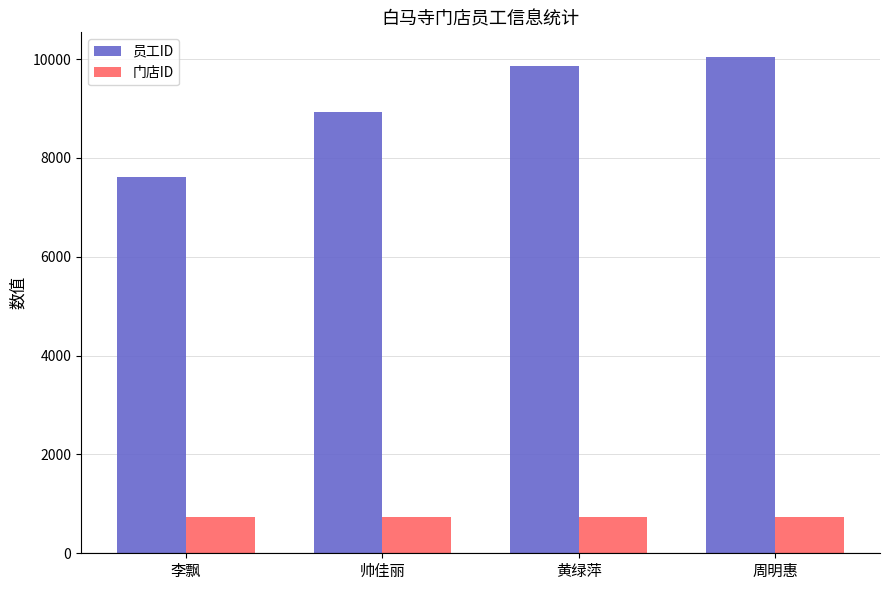

Is it true that 门店ID equals 175 at 李飘?

False